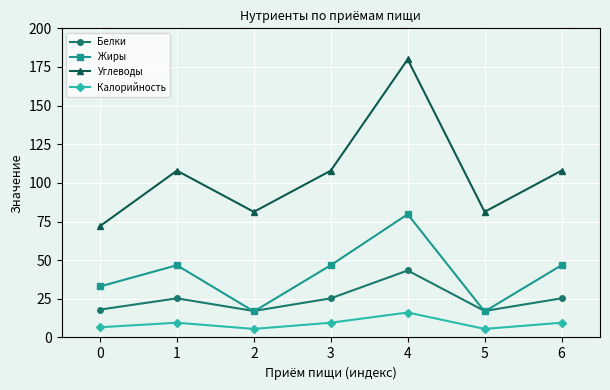

Reading left to right, transcribe all the data shown in this chart.

Белки: 18.0	25.3	17.1	25.3	43.3	17.1	25.3
Жиры: 33.0	46.7	16.8	46.7	79.7	16.8	46.7
Углеводы: 72.0	107.9	81.3	107.9	179.9	81.3	107.9
Калорийность: 6.6	9.5	5.5	9.5	16.1	5.5	9.5